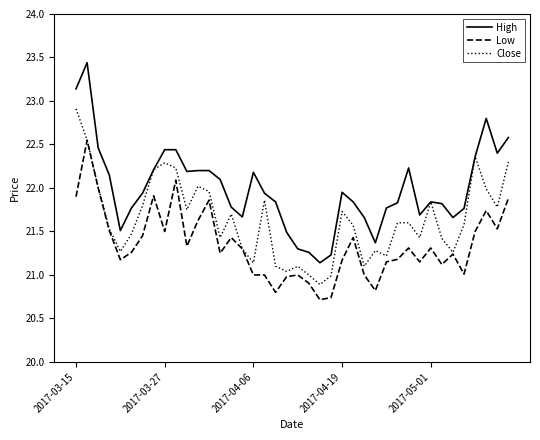

Rank the series by their average value, from highest to lowest.

High, Close, Low